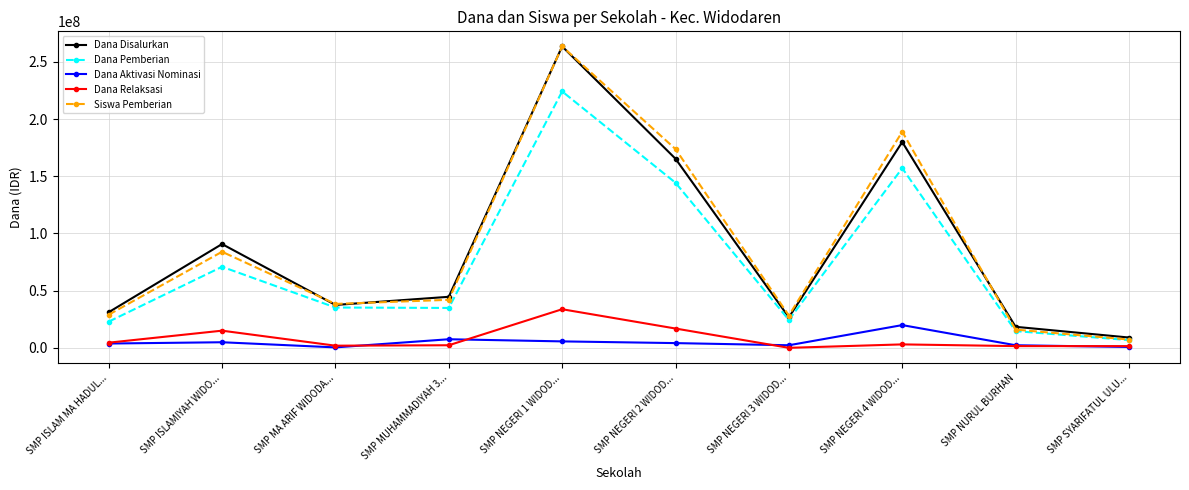

Between SMP NEGERI 1 WIDOD... and SMP NEGERI 3 WIDOD..., which series saw the biggest shift?

Dana Disalurkan